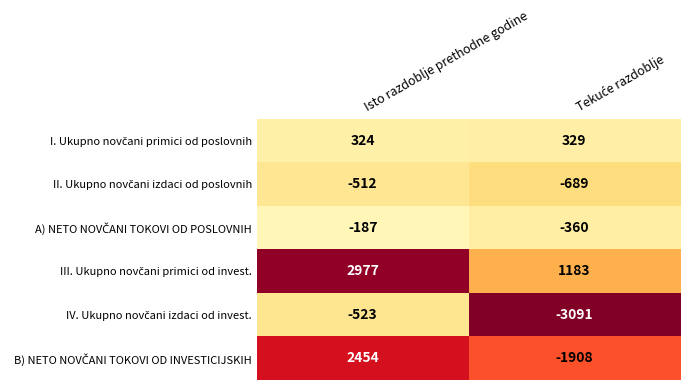

What is the spread (max minus min) of values at Isto razdoblje prethodne godine?

3500